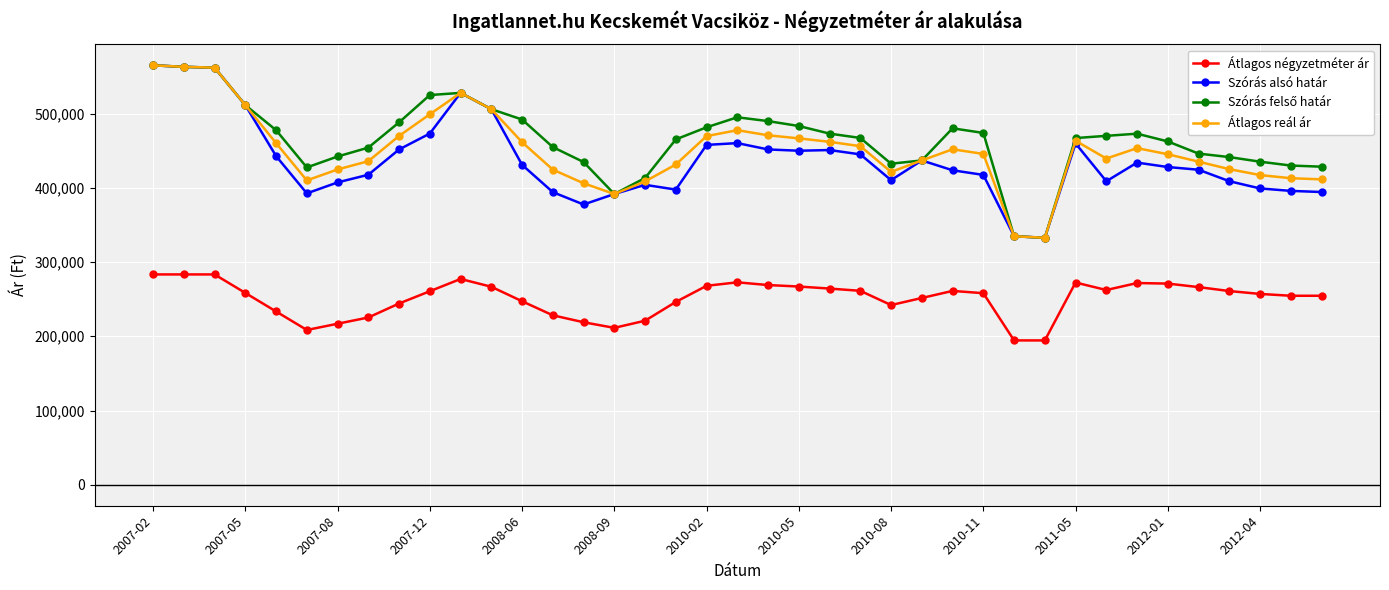

True or false: Átlagos négyzetméter ár has more than 0 points higher than both neighbors.

True